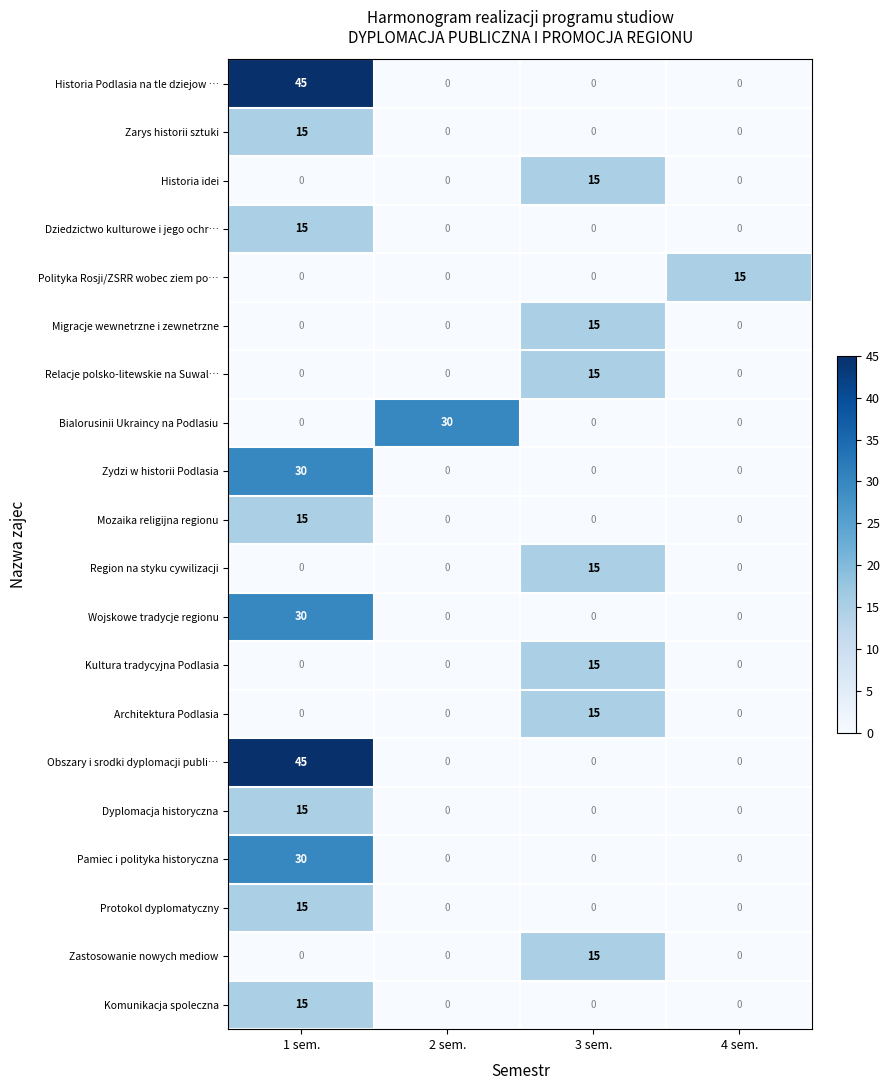

What is the sum of all Zarys historii sztuki values?

15